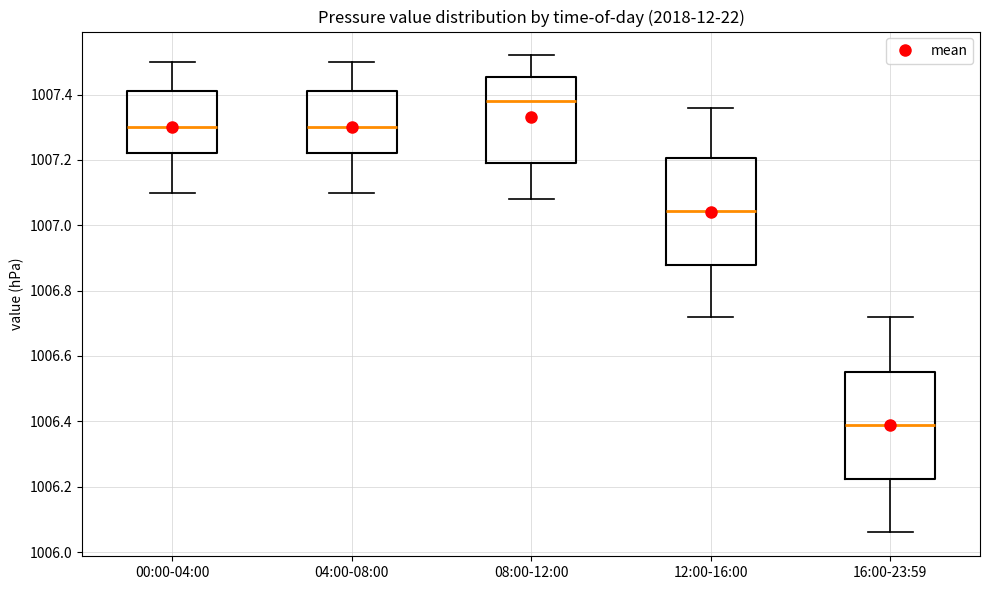

Where is the lower edge of the box for 08:00-12:00 on the y-axis? The values are not printed on the chart, so give them approximately, as read against the axis.

1007.20